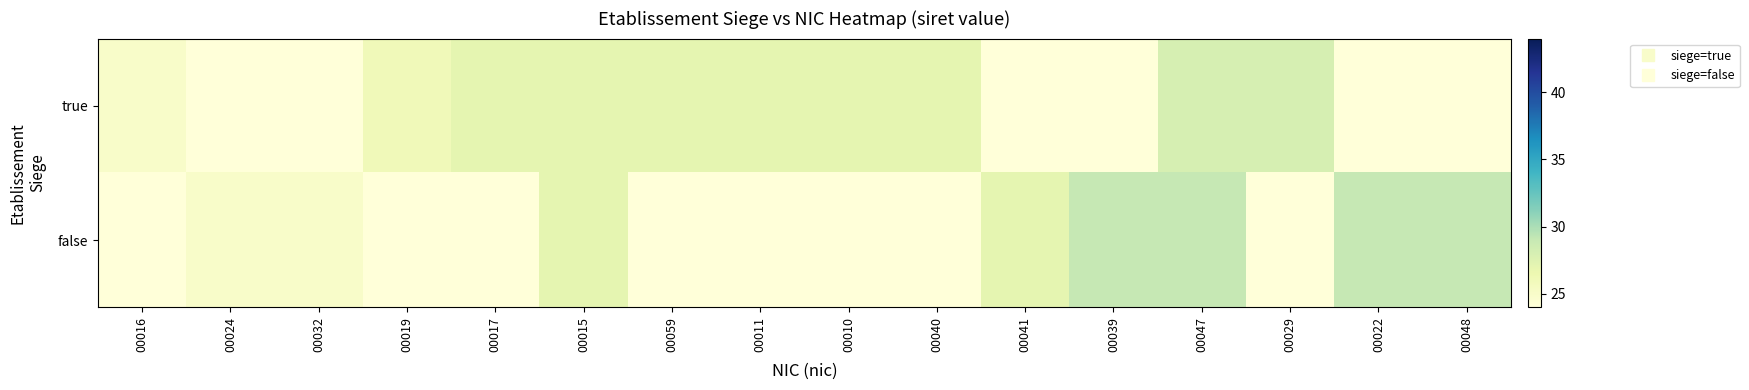

What is the total value across all series at 00016?

49